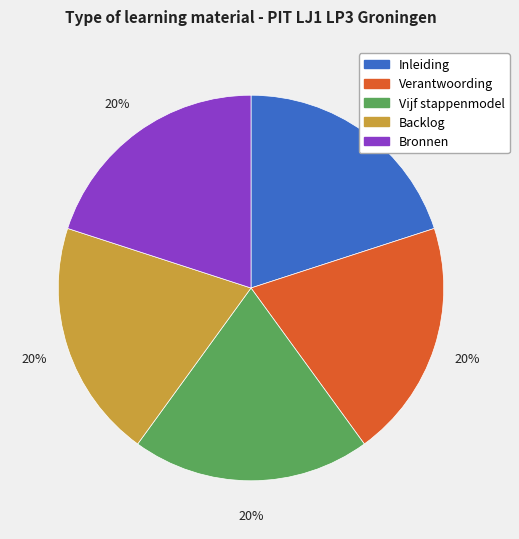

To the nearest percent, what is the combined percentage of Backlog and Inleiding?

40%